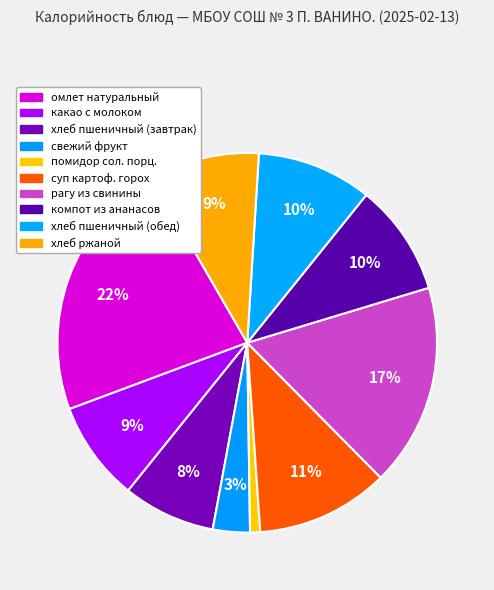

Is there any slice that represents more than half of the pie?

No